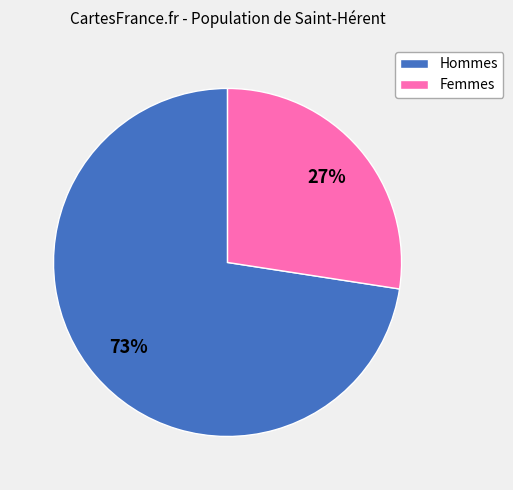

Count the number of slices in the pie.

2